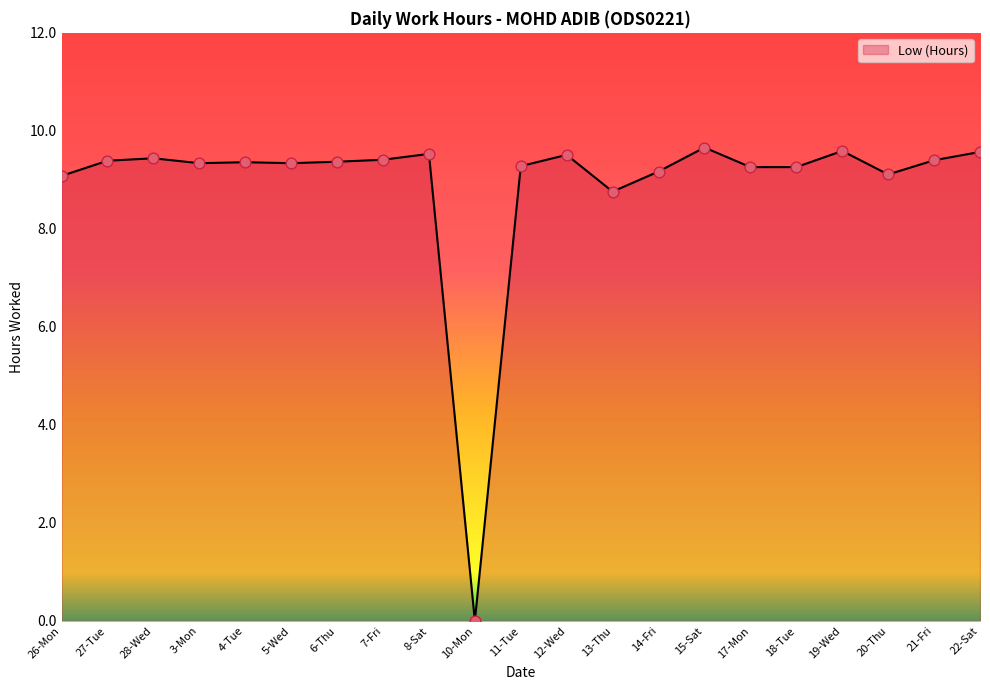

What is the change in value from 7-Fri to 22-Sat?

+0.2